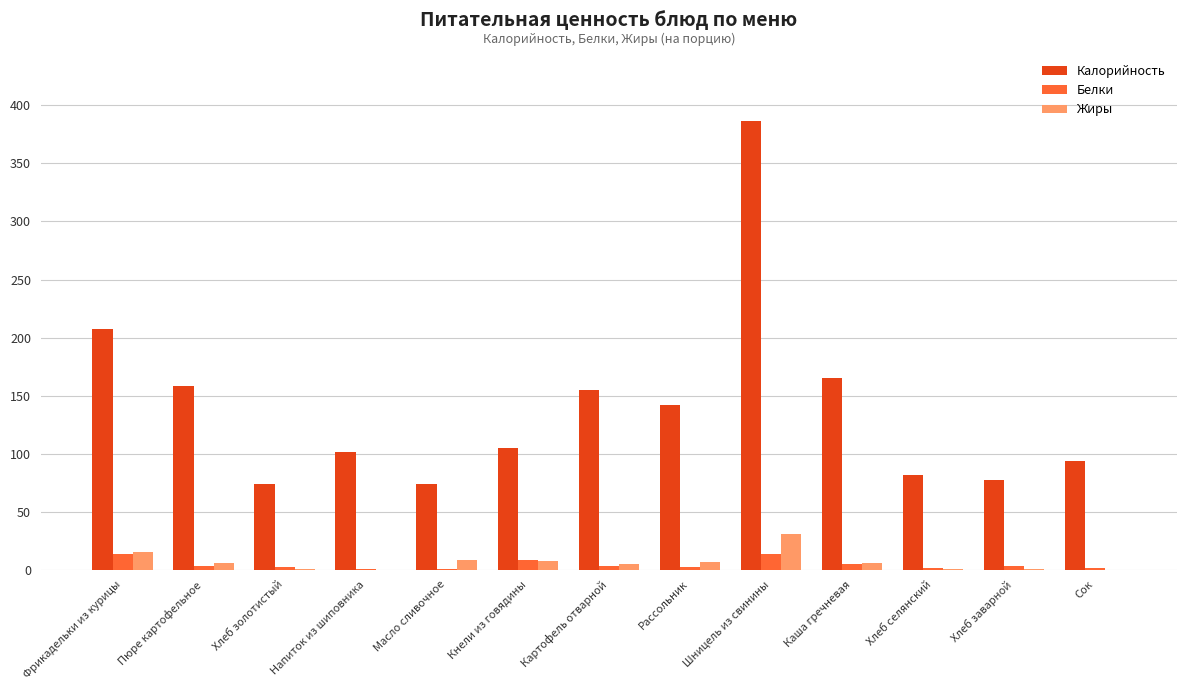

What is the sum of all Калорийность values?

1819.5